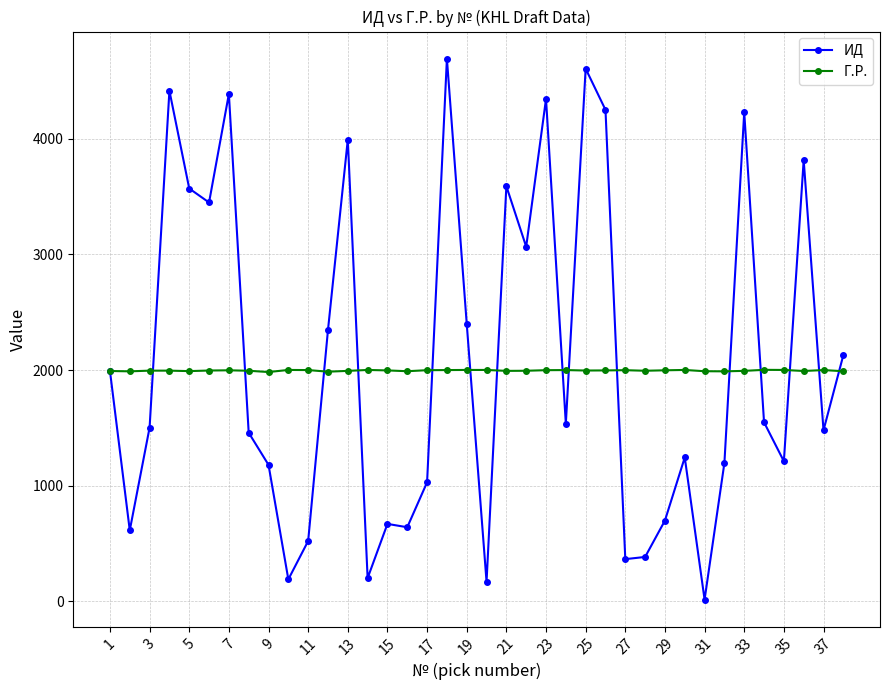

What is the value of the Г.Р. point at the 28th from the left?

1994